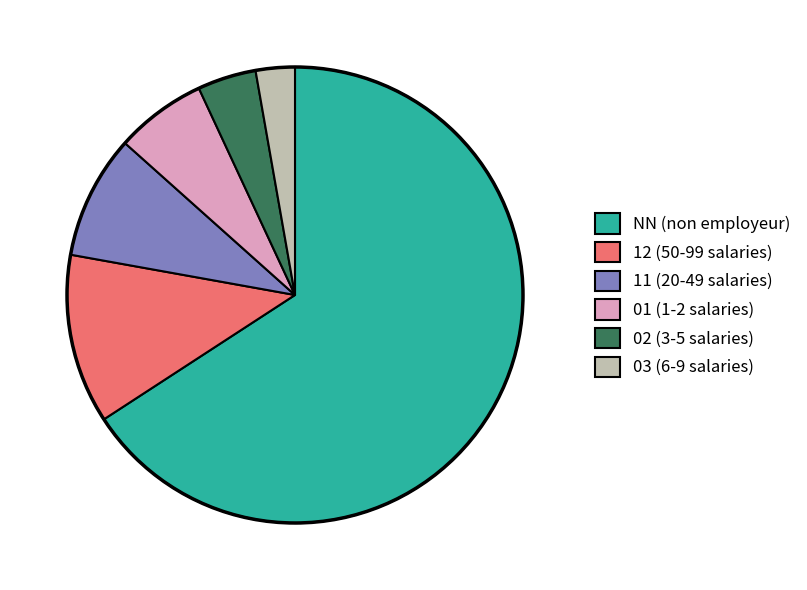

Rank the categories by value from lowest to highest.

03 (6-9 salaries), 02 (3-5 salaries), 01 (1-2 salaries), 11 (20-49 salaries), 12 (50-99 salaries), NN (non employeur)